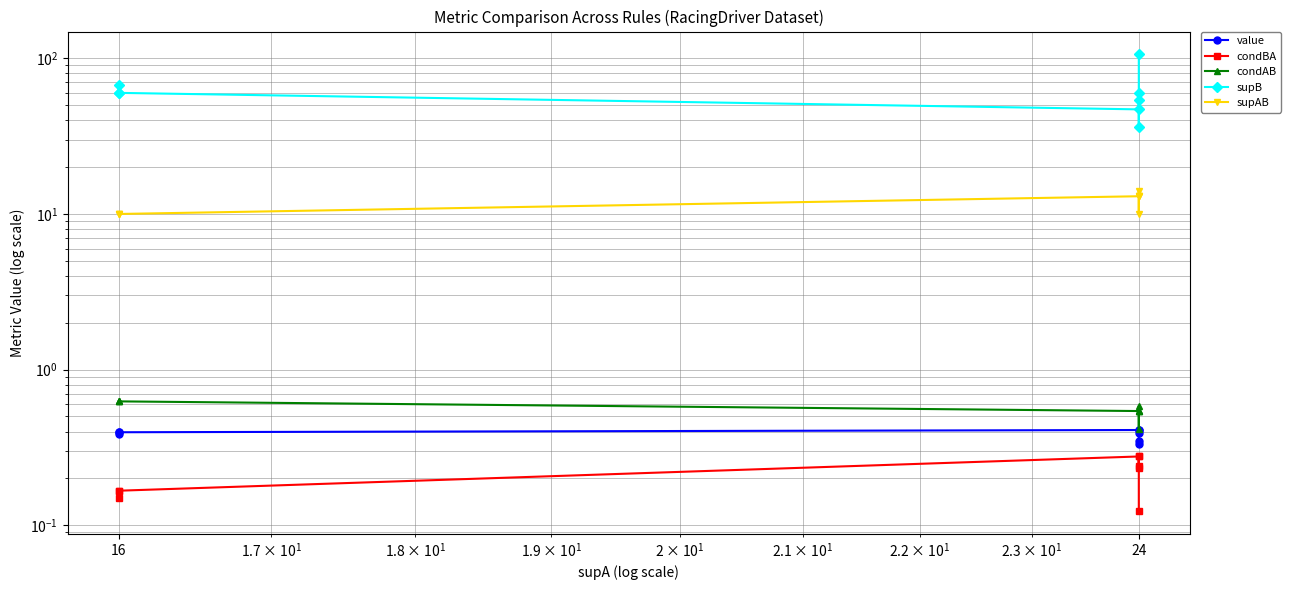

Between 3 and 4, which series saw the biggest shift?

supB